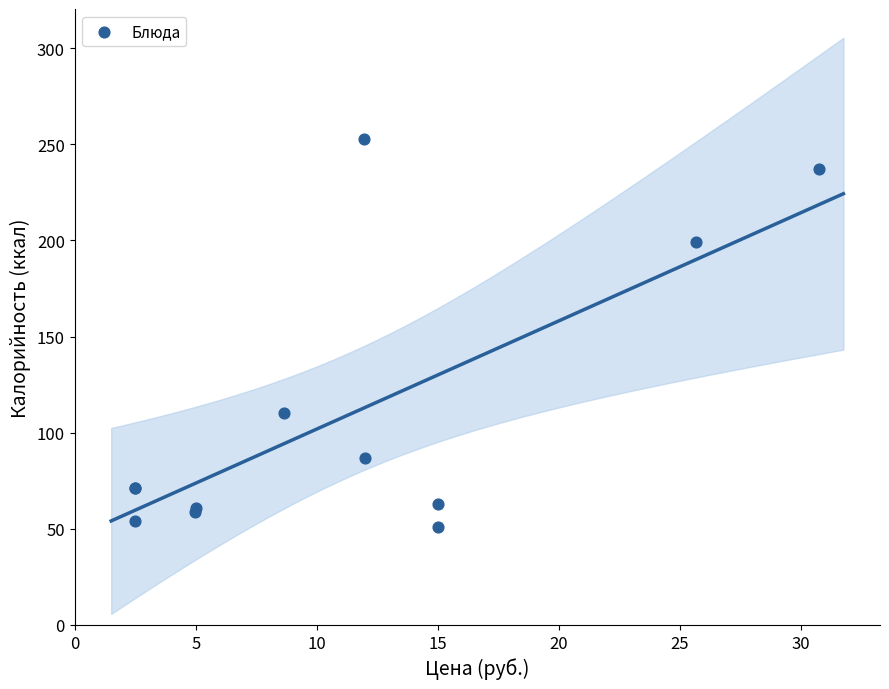

What Y value in the scatter plot is closest to 152?

110